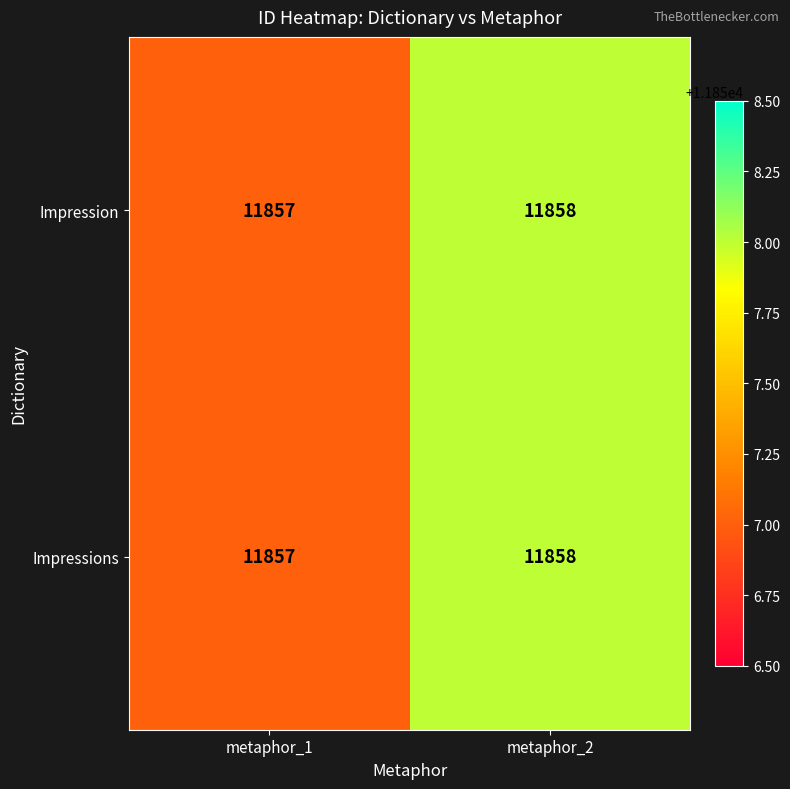

At which category is the sum across all series the highest?

metaphor_2